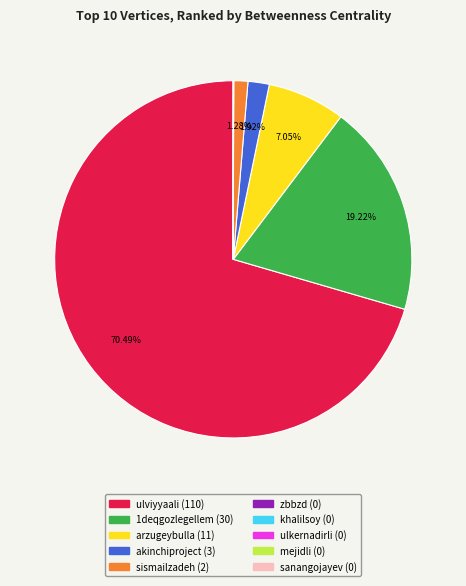

Which category has the biggest portion of the pie?

ulviyyaali